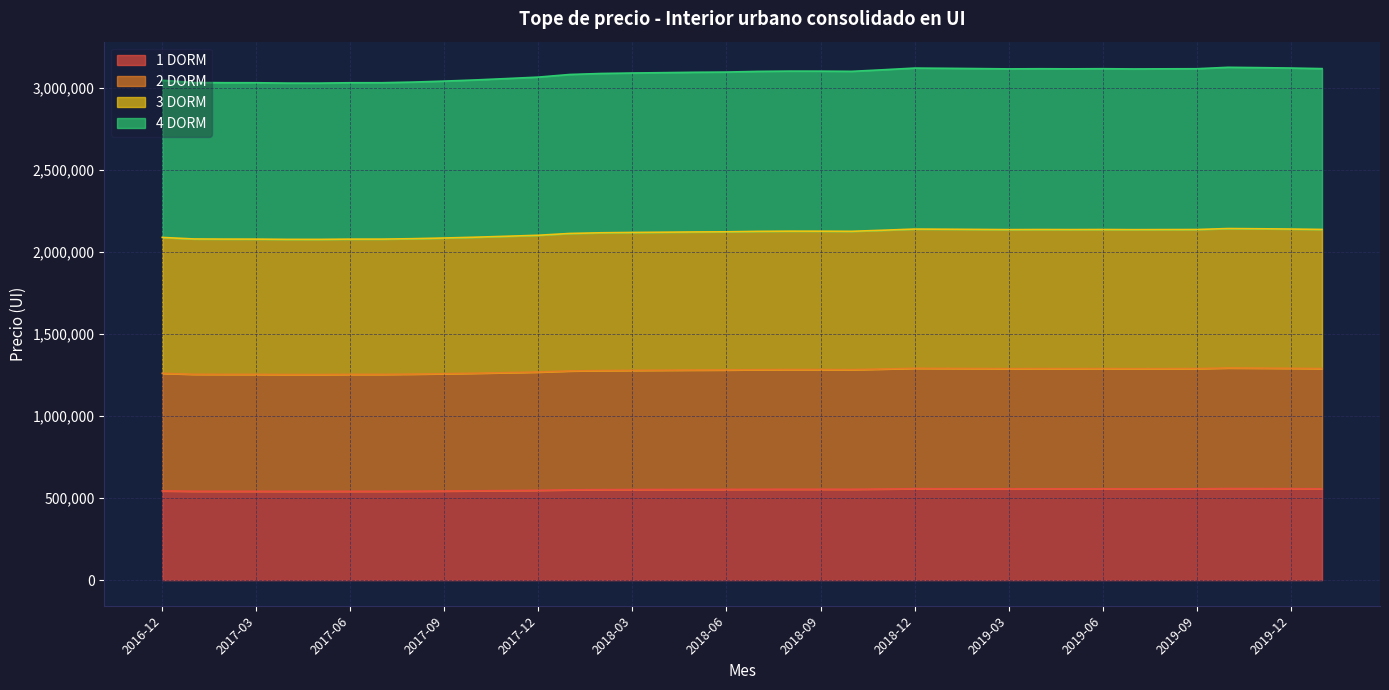

How many values in the 1 DORM series are below 553344?

19